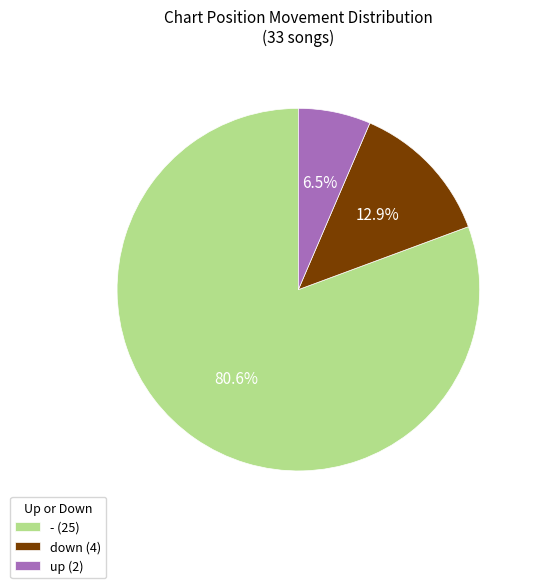

Which has a higher value, up (2) or down (4)?

down (4)